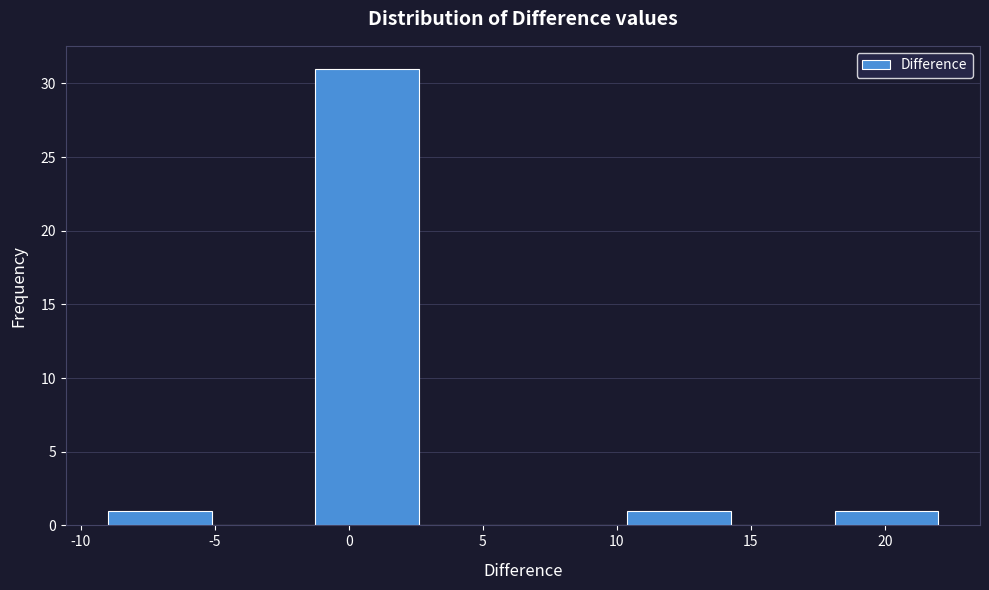

Reading left to right, transcribe this chart: for each bar, give the range it covers on the x-axis and its height. Neither the bar edges nor the heights are printed on the chart, so give them approximately, as read against the axes.

-9.0 to -5.0: 1
-5.0 to -1.0: 0
-1.0 to 2.5: 31
2.5 to 6.5: 0
6.5 to 10.5: 0
10.5 to 14.5: 1
14.5 to 18.0: 0
18.0 to 22.0: 1